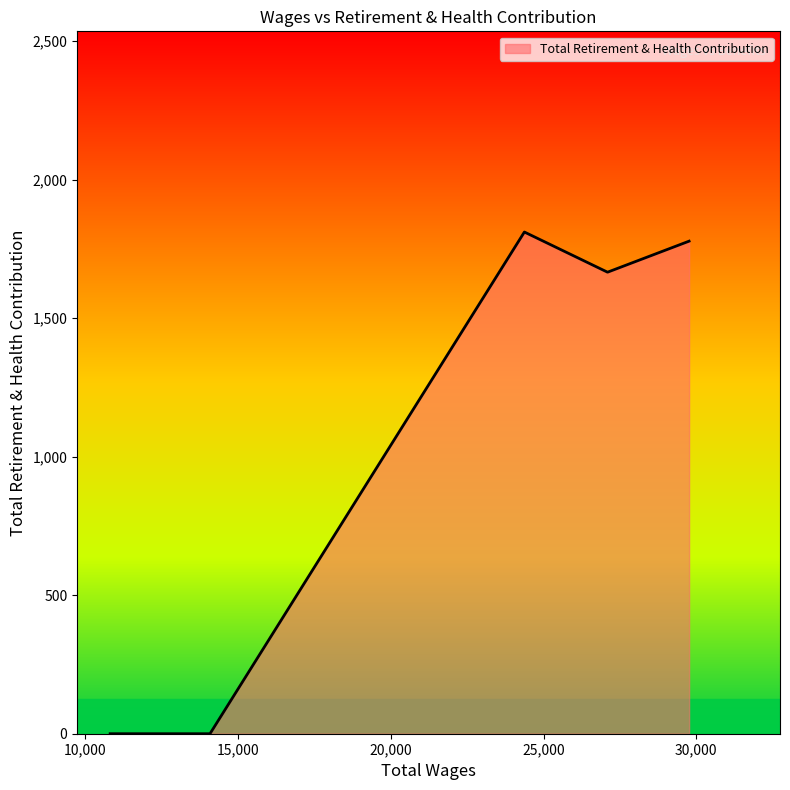

How many interior local peaks (higher than both neighbors) does the data have?

1